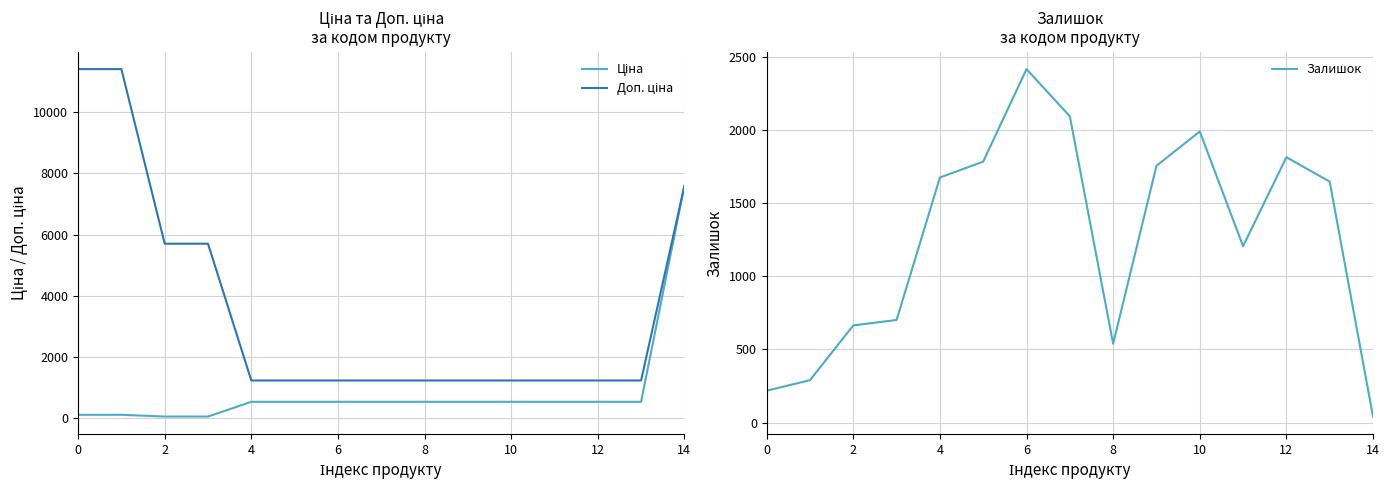

Which series has the largest range (max minus min)?

Доп. ціна